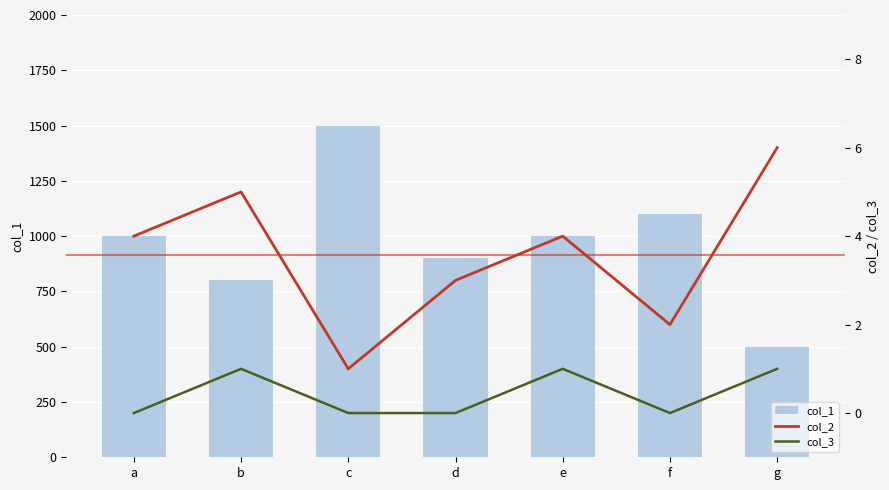

Which series has the largest total across all categories?

col_1